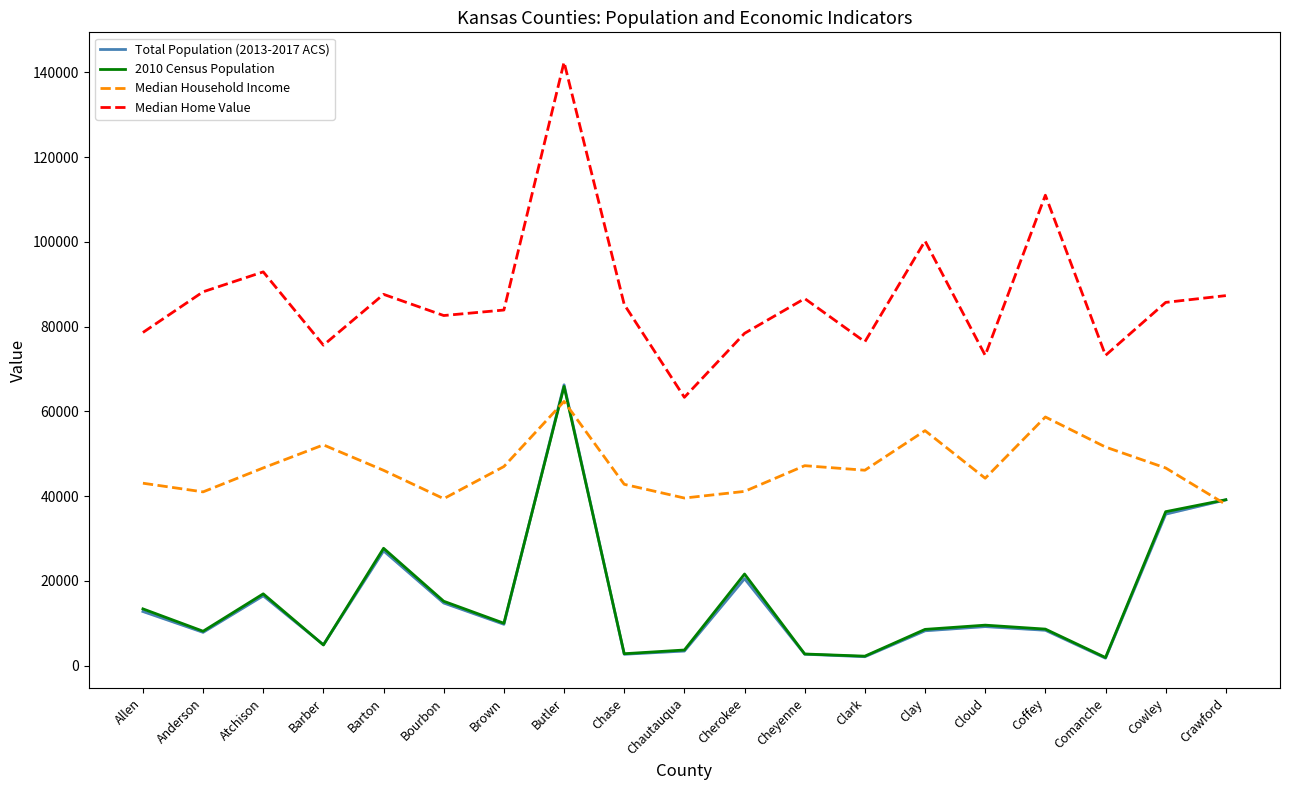

The Median Home Value series shows 155204 at Atchison. True or false?

False